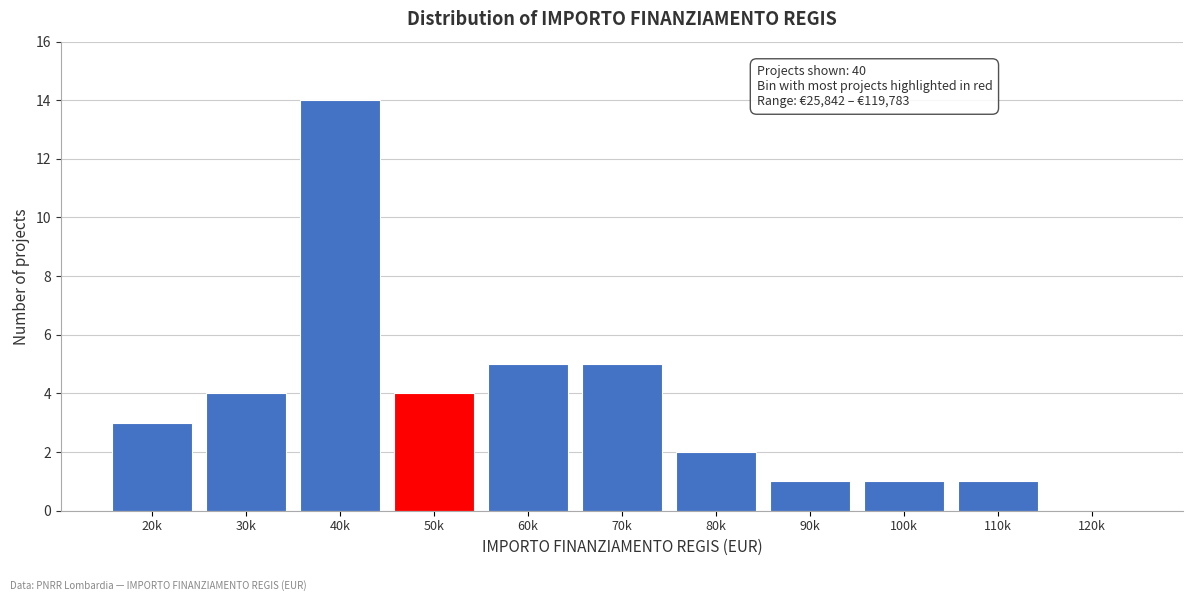

Reading left to right, list all the values displayed in this chart.

20k=3	30k=4	40k=14	50k=4	60k=5	70k=5	80k=2	90k=1	100k=1	110k=1	120k=0